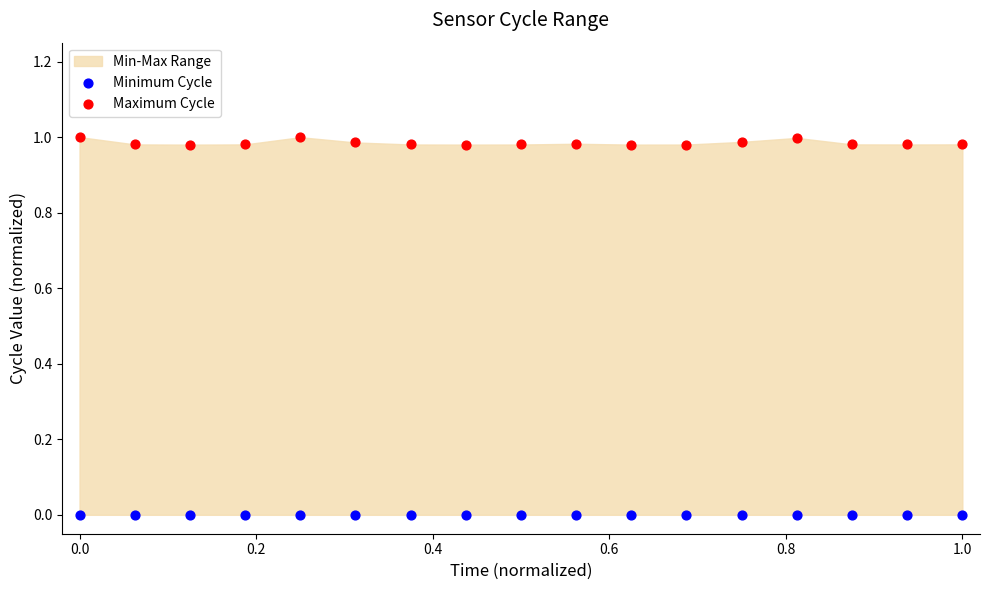

Which series reaches the minimum Y coordinate?

Minimum Cycle